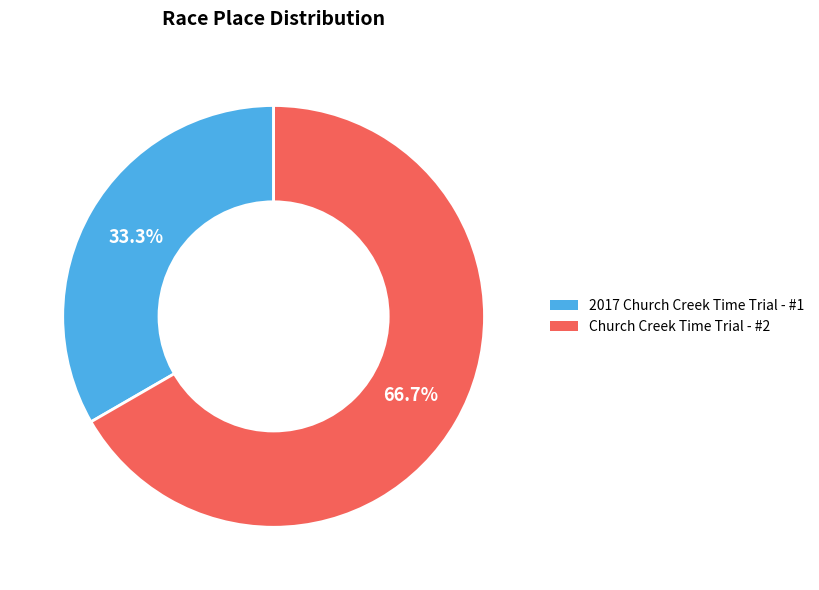

True or false: 2017 Church Creek Time Trial - #1 accounts for 33% of the total.

True